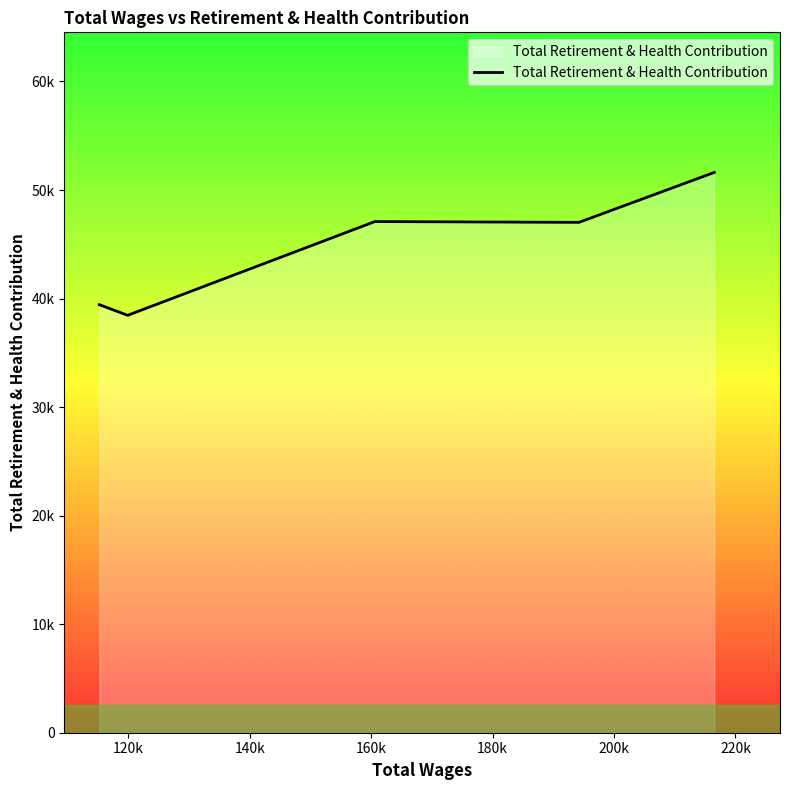

Which label corresponds to the smallest value in the chart?

120k